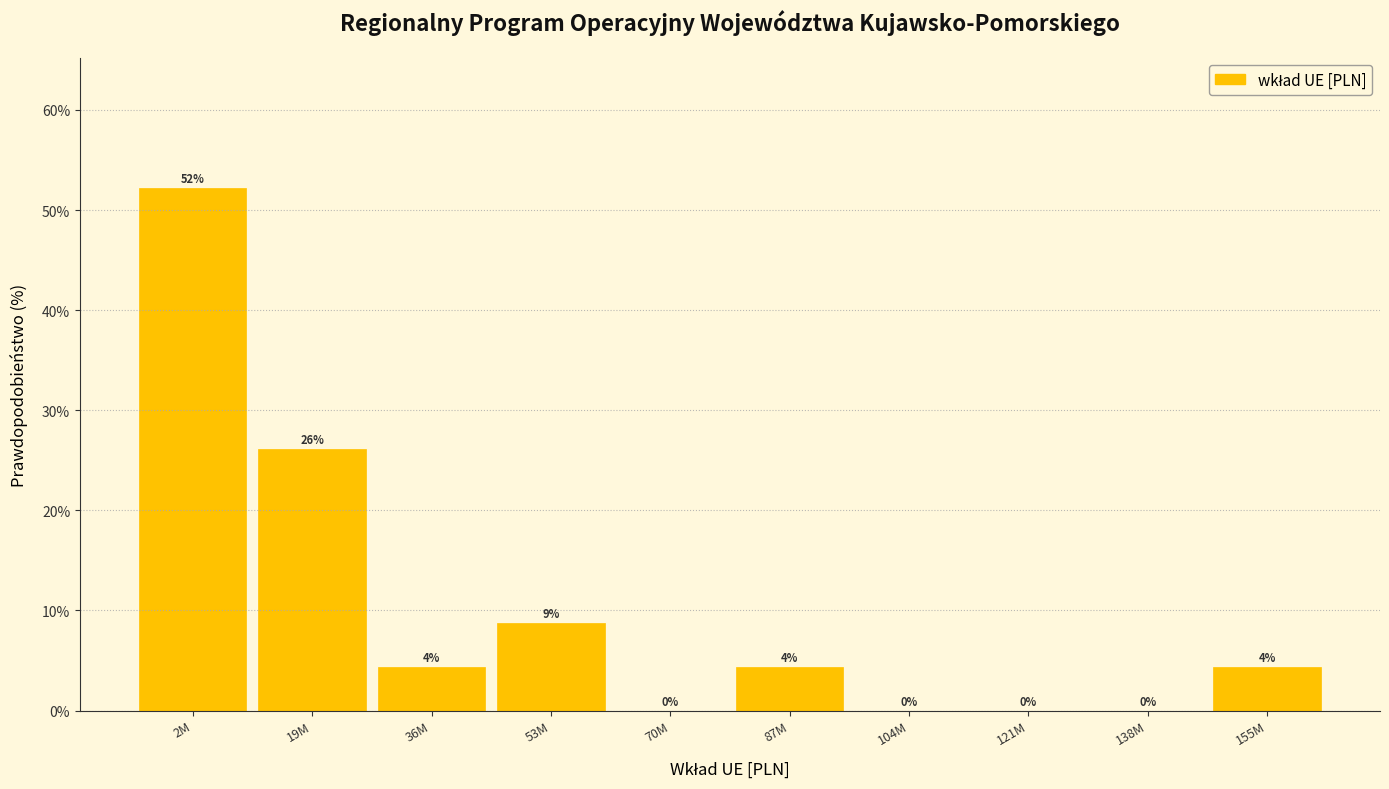

Is it true that the value at 121M is 22.0?

False